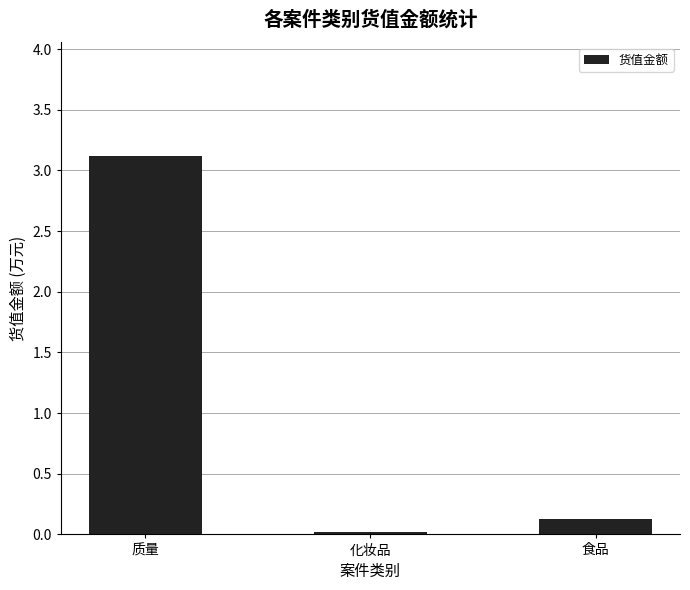

Where is the data nearest to the value 1?

食品